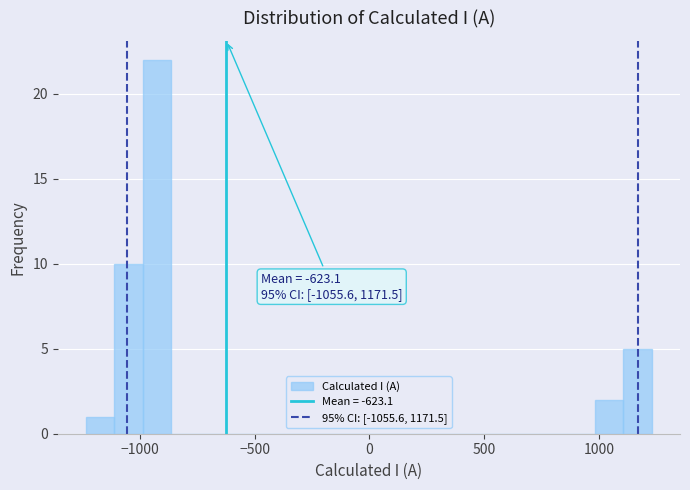

Read against the x-axis, roughly where is the centre of the tallest bar?

-950